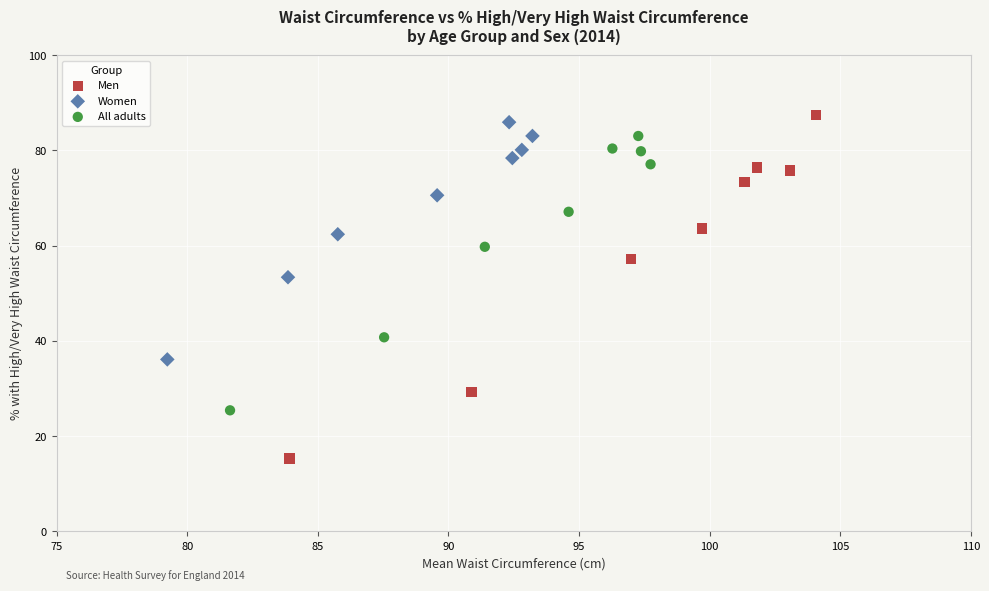

Which series contains the lowest Y value?

Men